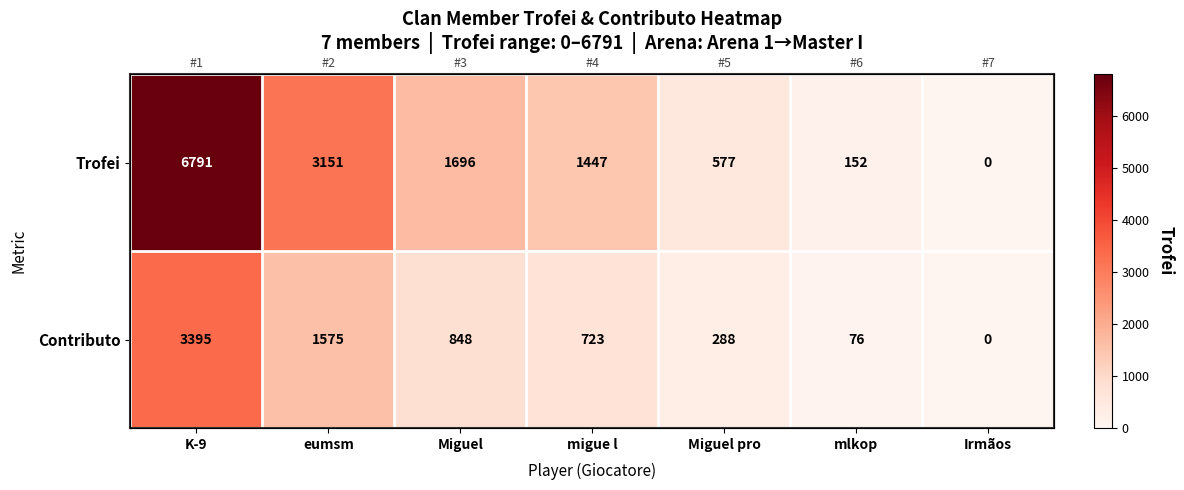

The value of Trofei at eumsm is 737. True or false?

False